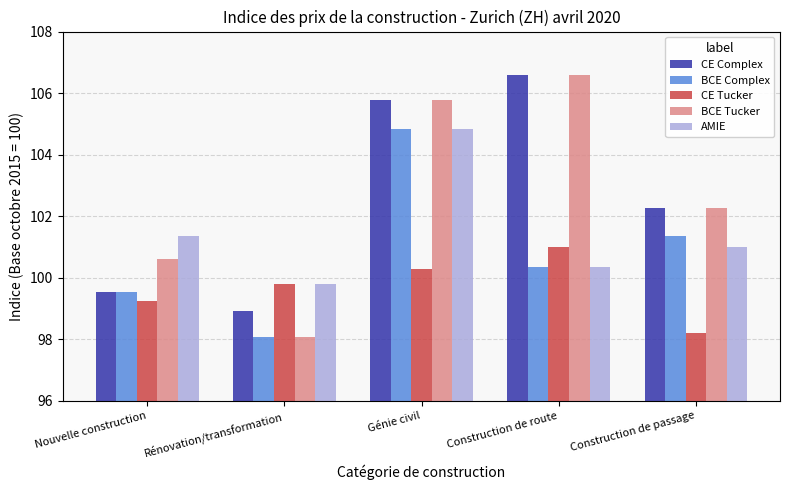

What is the label of the 2nd bar from the right?

Construction de route